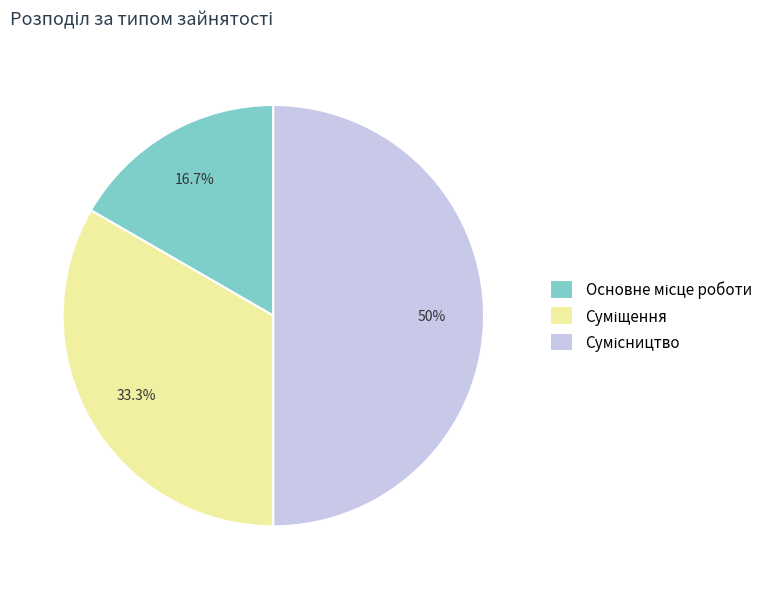

Count the number of slices in the pie.

3